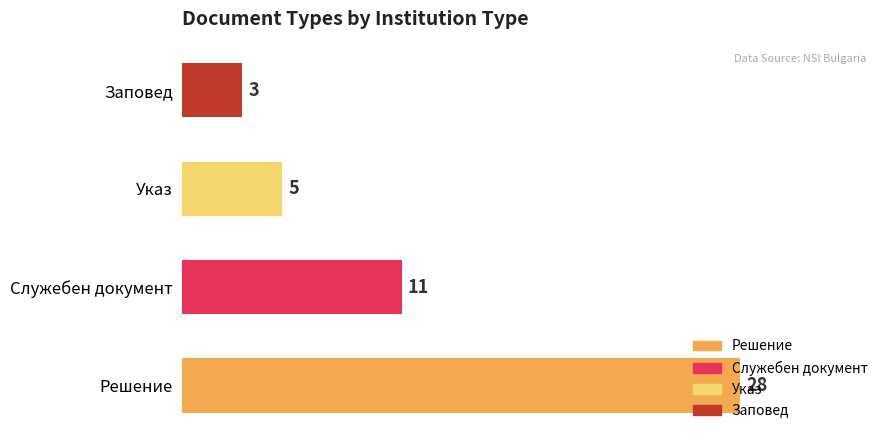

The chart shows a value of 5 at Указ. True or false?

True